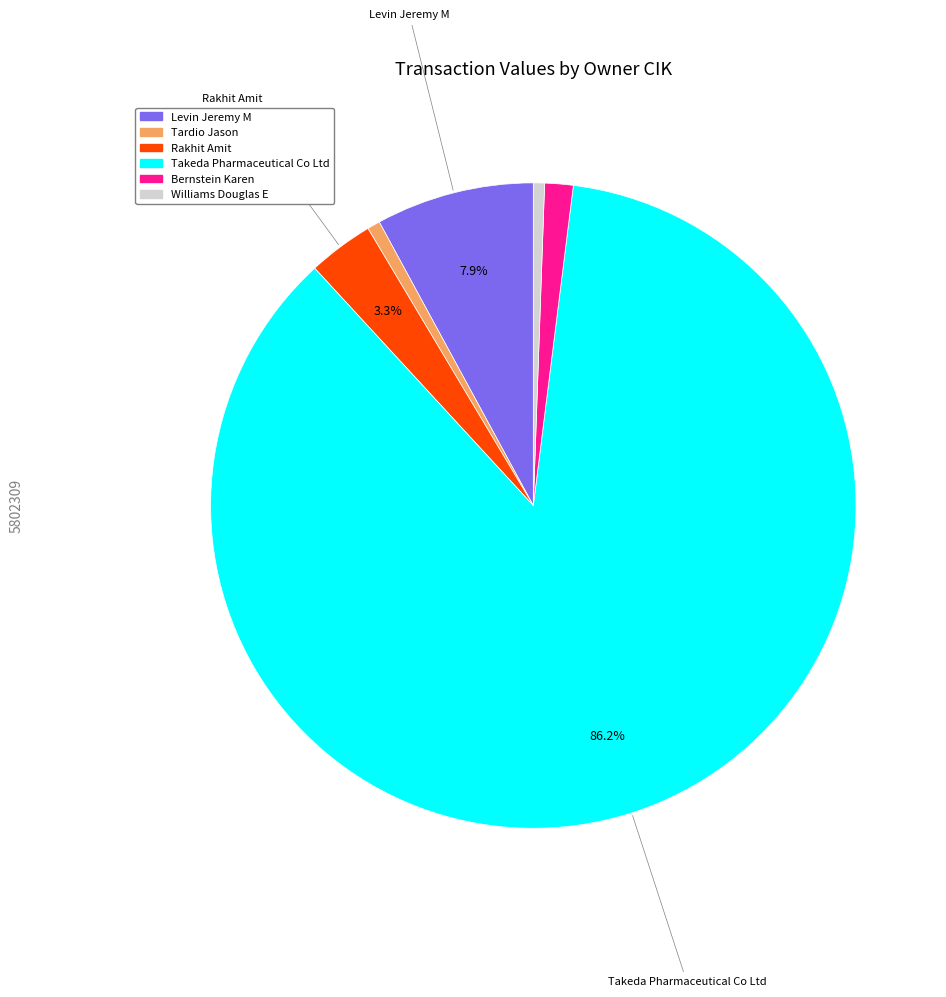

How many segments does this pie chart have?

6